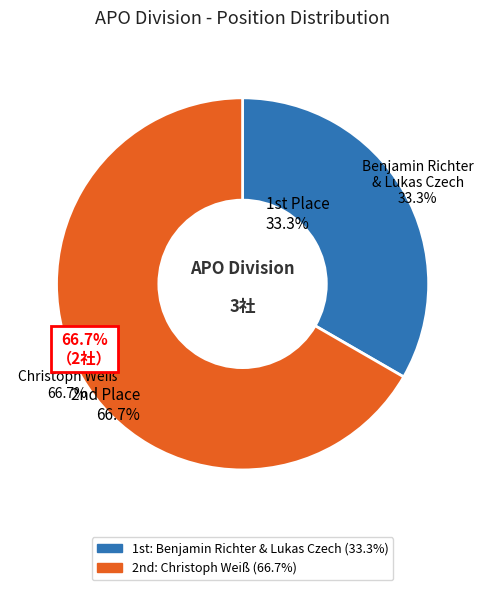

What is the change in value from Benjamin Richter & Lukas Czech to Christoph Weiß?

+1